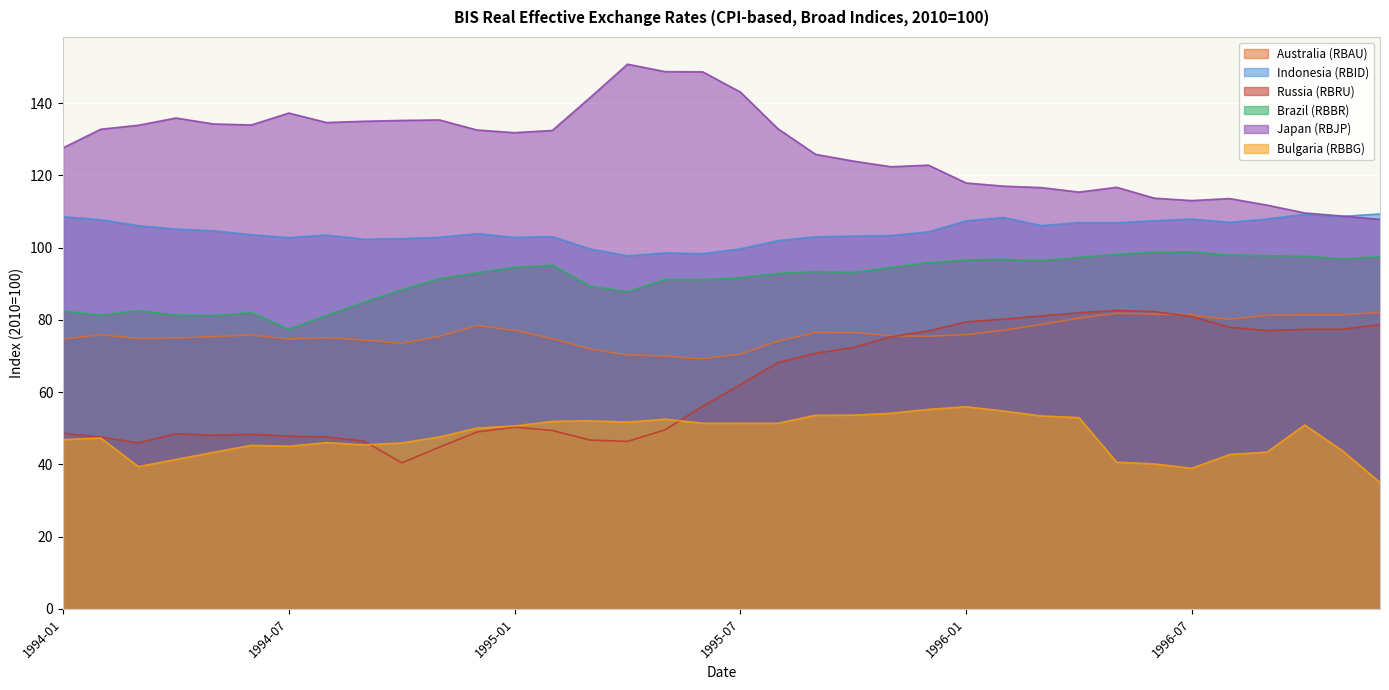

Between 1994-05 and 1996-11, which is larger?

1996-11